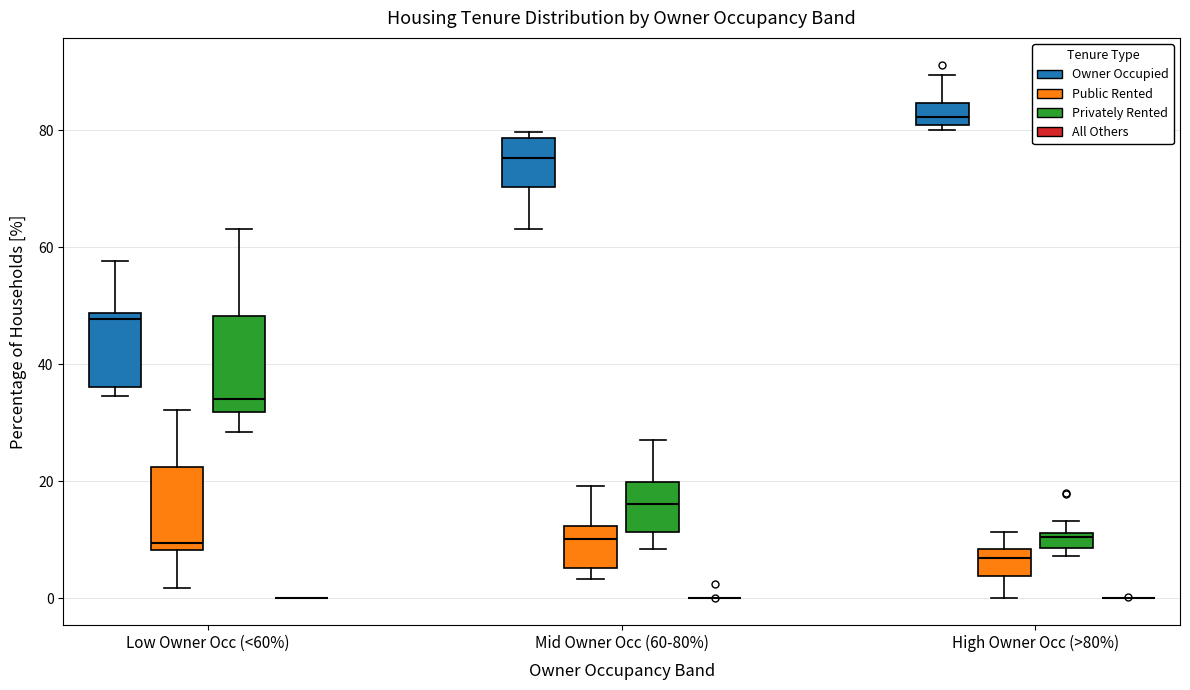

Which box is the tallest, from its lower edge to its upper edge?

Low Owner Occ (<60%) (Privately Rented)